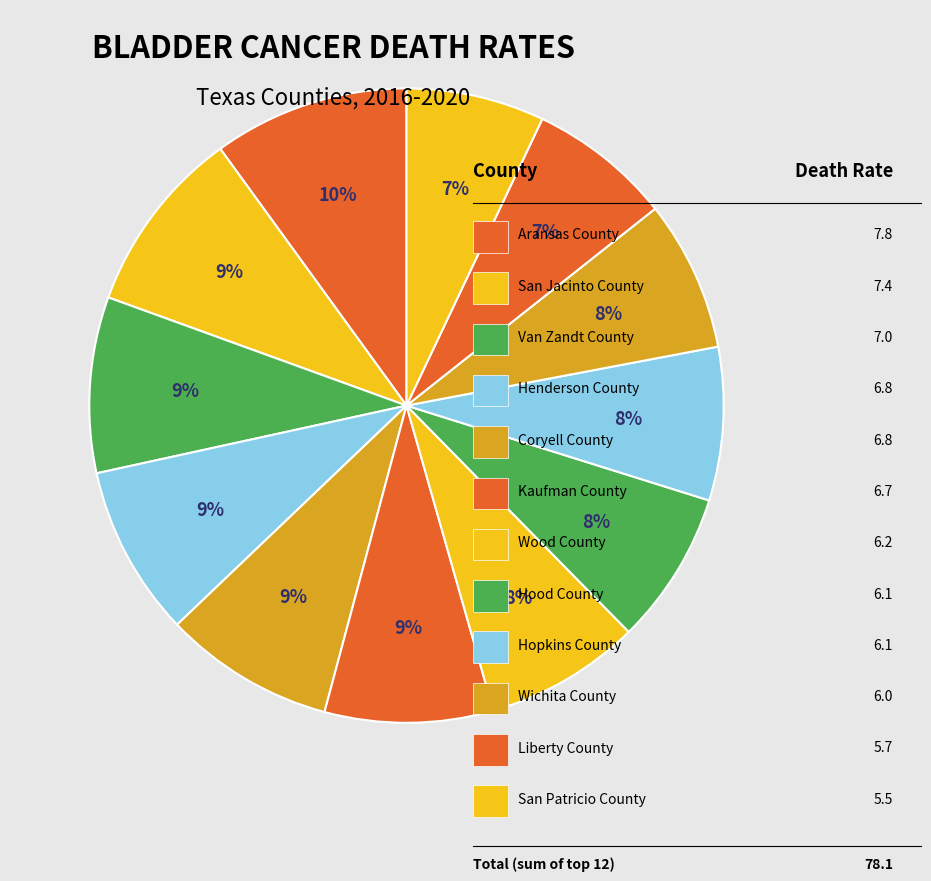

How many slices are in this pie chart?

12